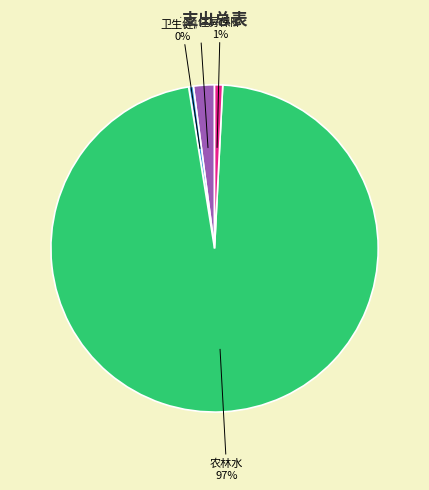

Is there any slice that represents more than half of the pie?

Yes